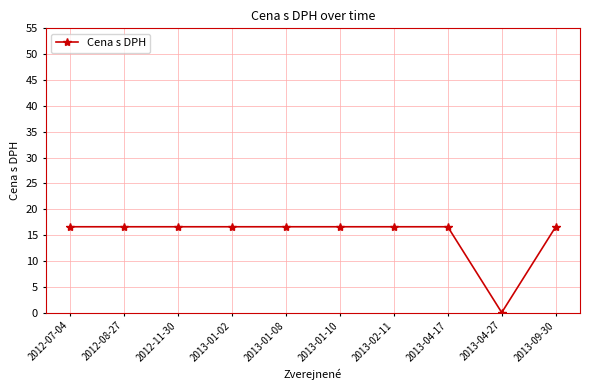

Where does the data first go above 16?

2012-07-04